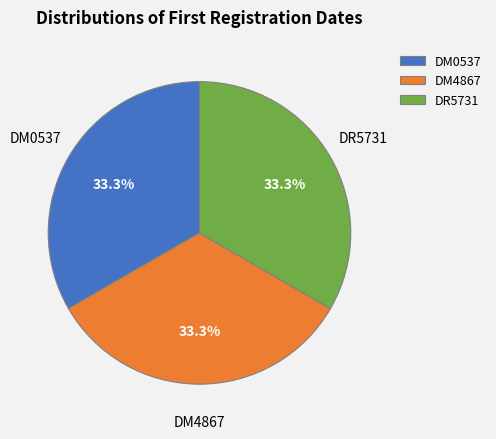

The DR5731 slice represents 43% of the pie. True or false?

False